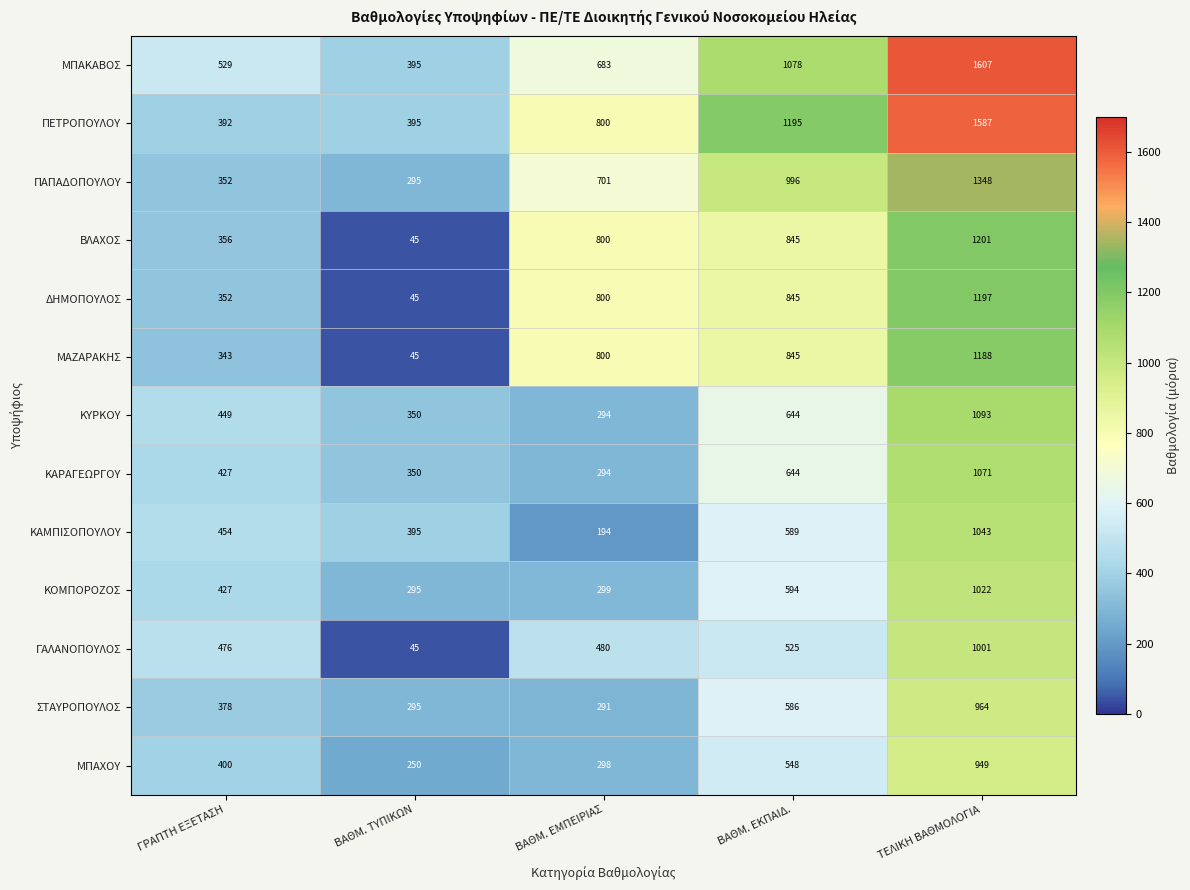

What is the difference between the second highest and second lowest values in the ΒΛΑΧΟΣ series?

489